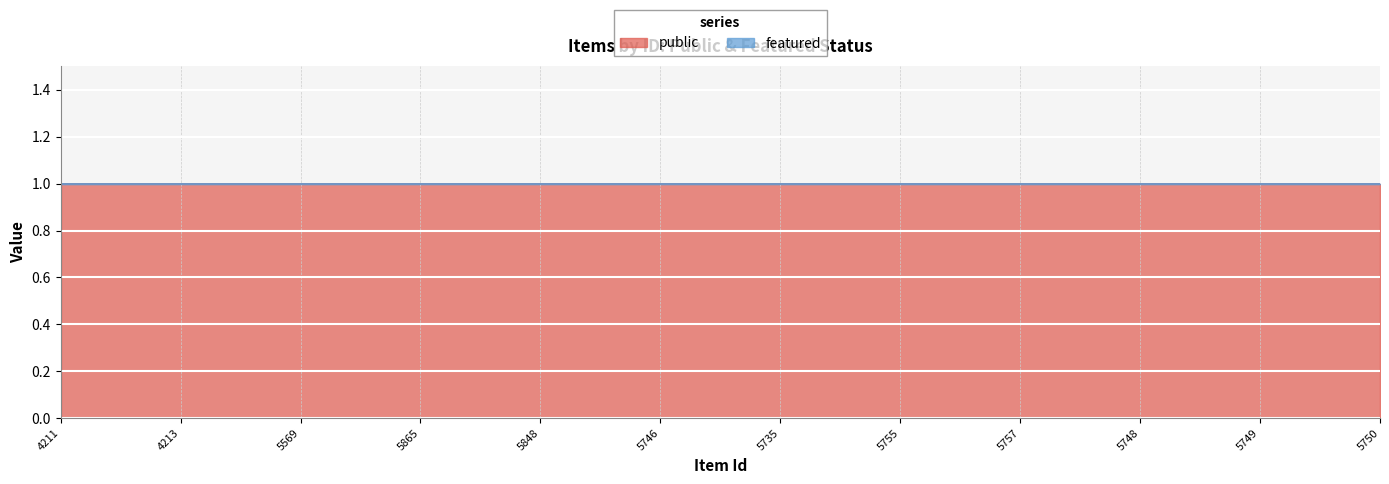

Is the value of featured at 5755 greater than the value of public at 5757?

No